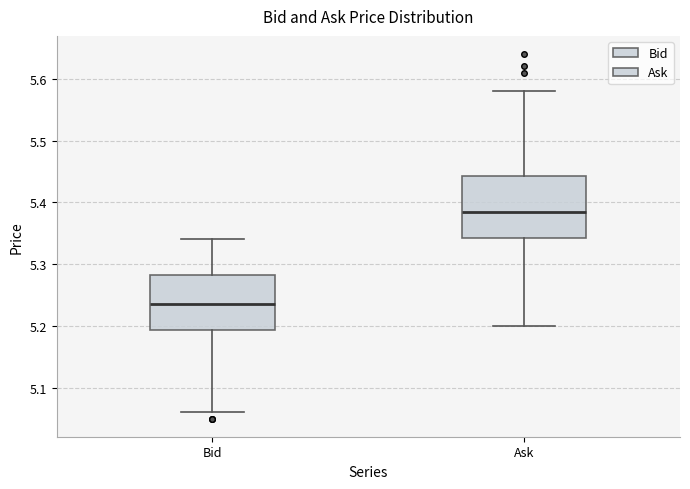

Which box's median line is the lowest?

Bid